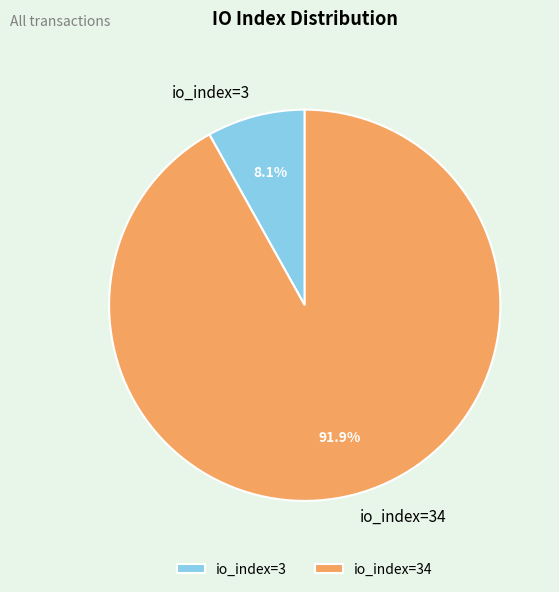

What percentage is the io_index=34 slice, to the nearest percent?

92%